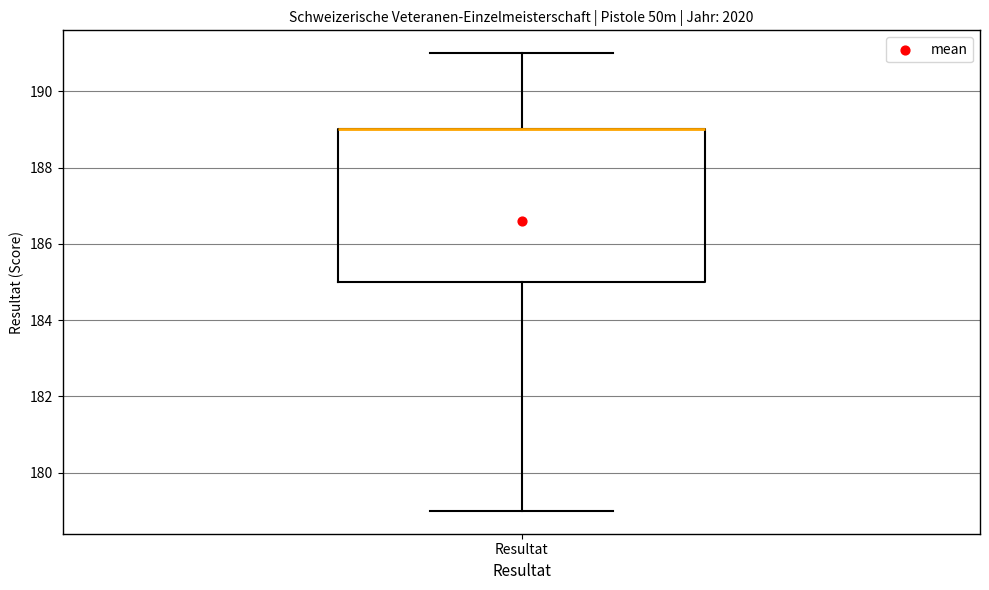

Where does the lower whisker of the box for Resultat end on the y-axis? The values are not printed on the chart, so give them approximately, as read against the axis.

179